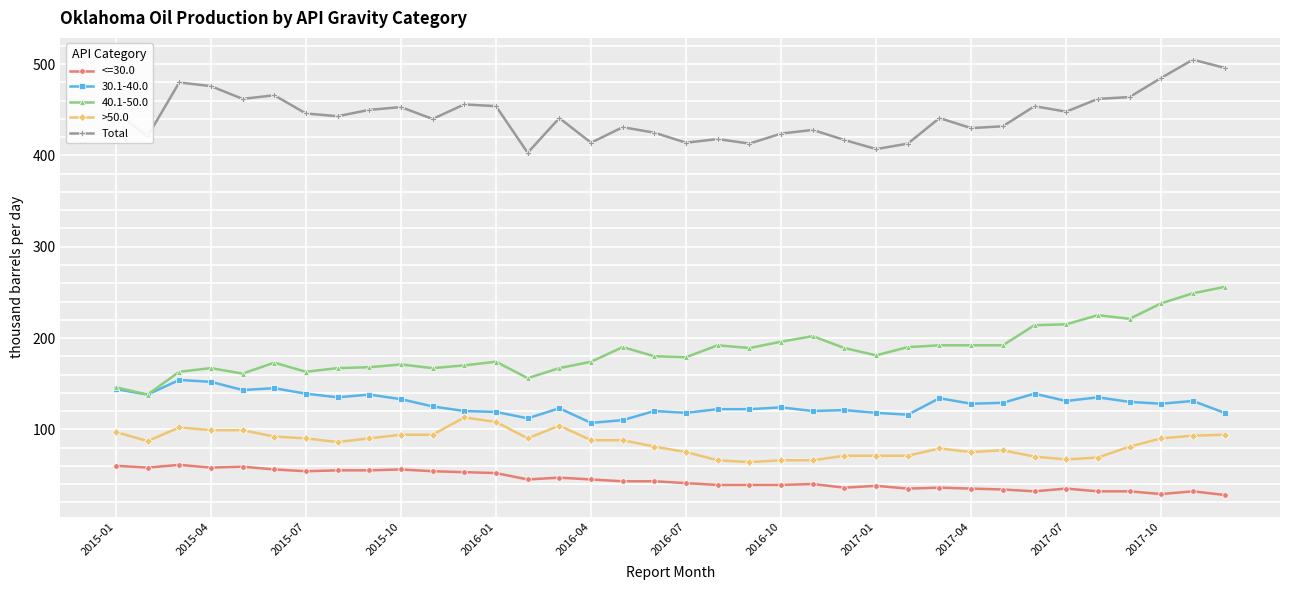

Which series has the largest total across all categories?

Total